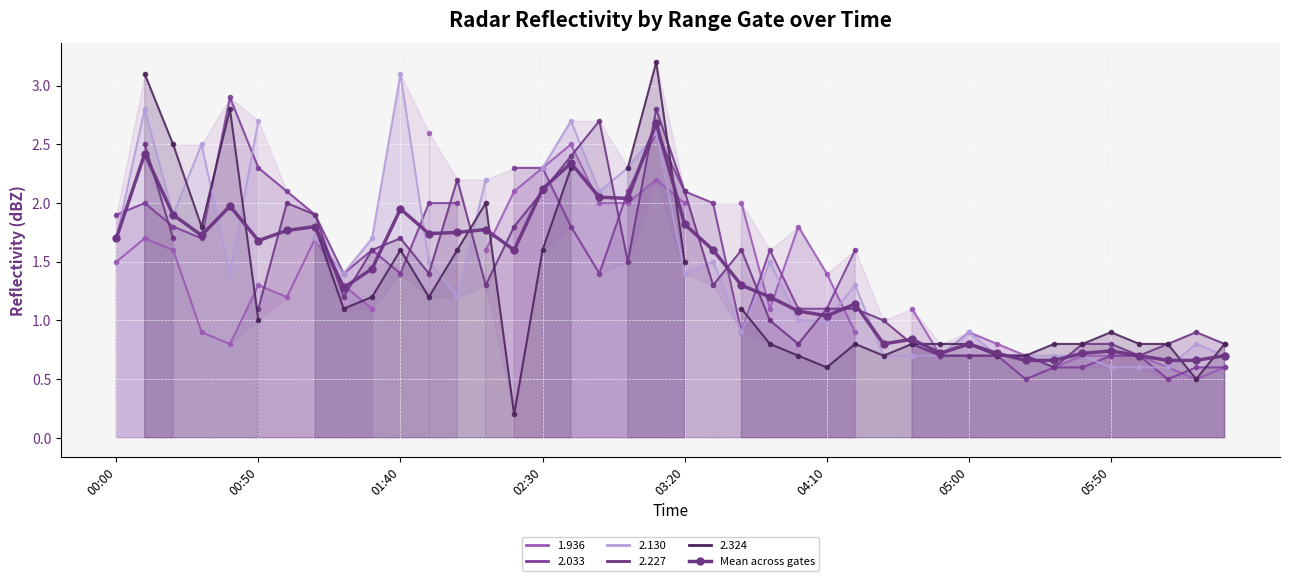

What is the sum of the values at 14 and 03:20?

3.6